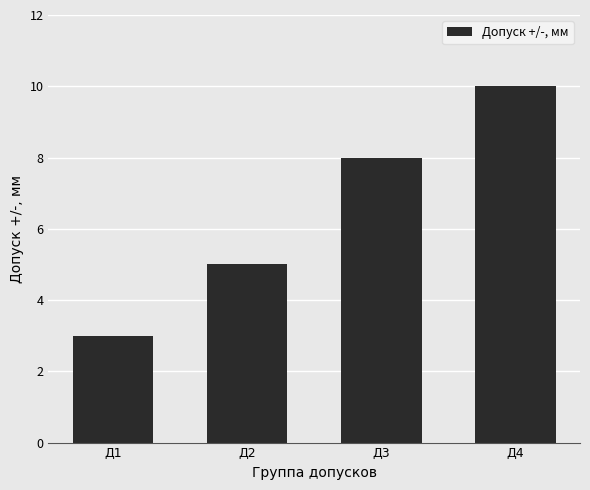

Approximately how many times larger is the value at Д2 compared to Д3?

0.6